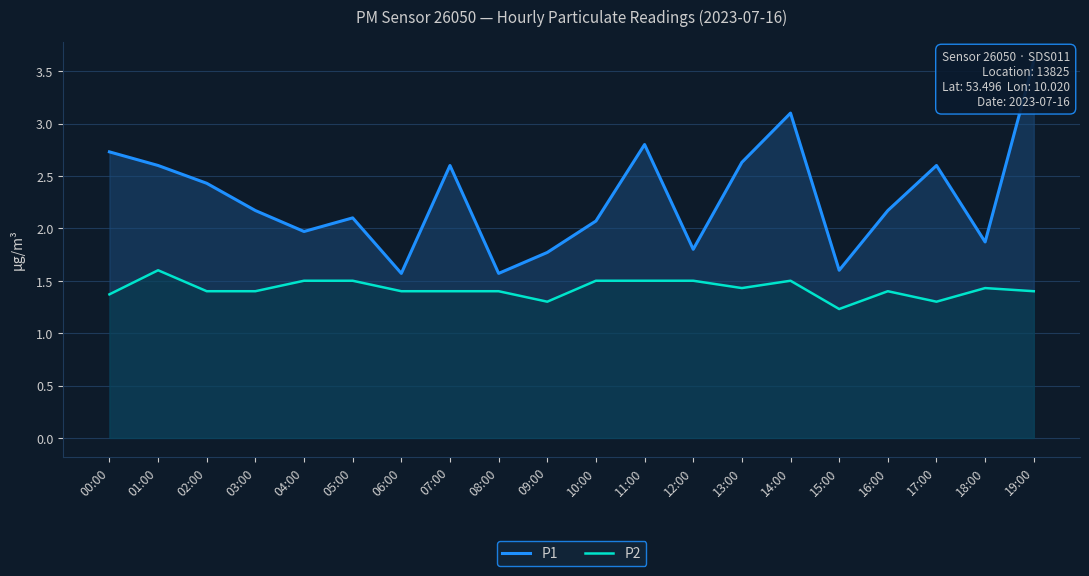

True or false: P1 and P2 cross at least once.

False